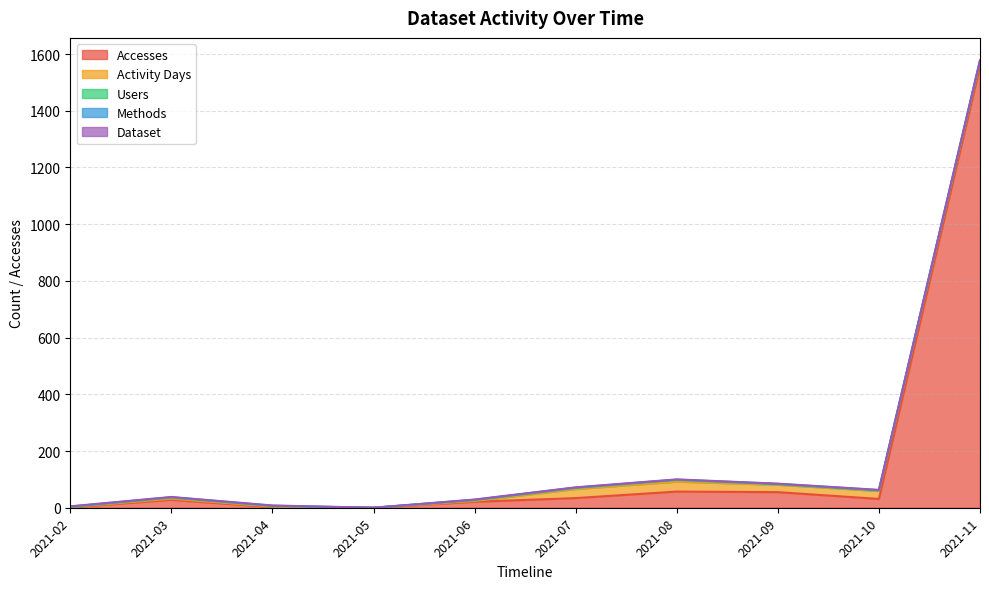

Which has a higher value, 2021-09 or 2021-02?

2021-09